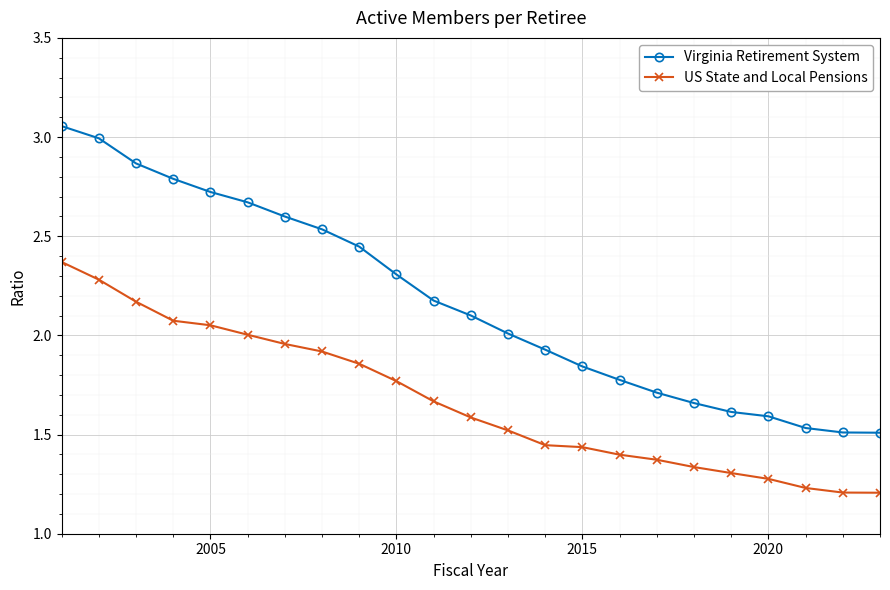

Which series has the largest range (max minus min)?

Virginia Retirement System